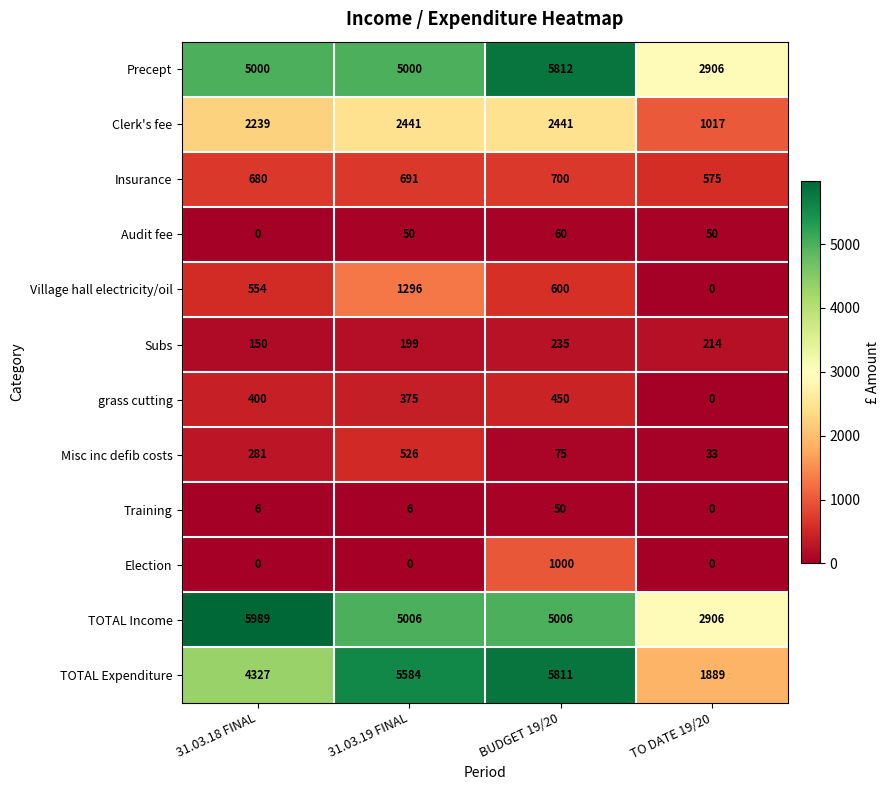

How many values in the Insurance series are below 691?

2